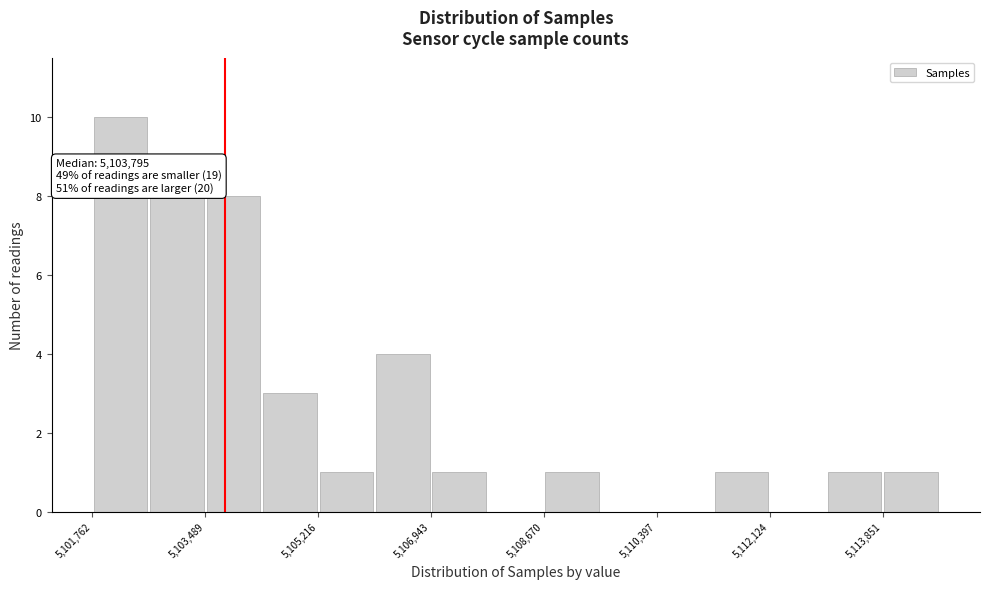

Which range on the x-axis has the tallest bar?

5101800 to 5102600